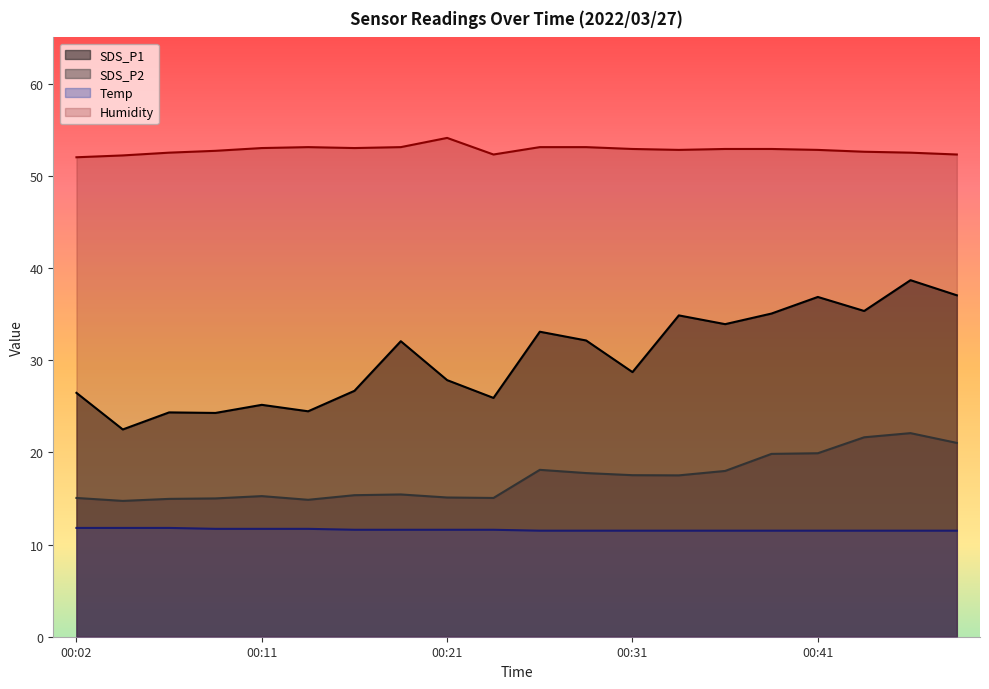

True or false: SDS_P2 and SDS_P1 cross at least once.

False